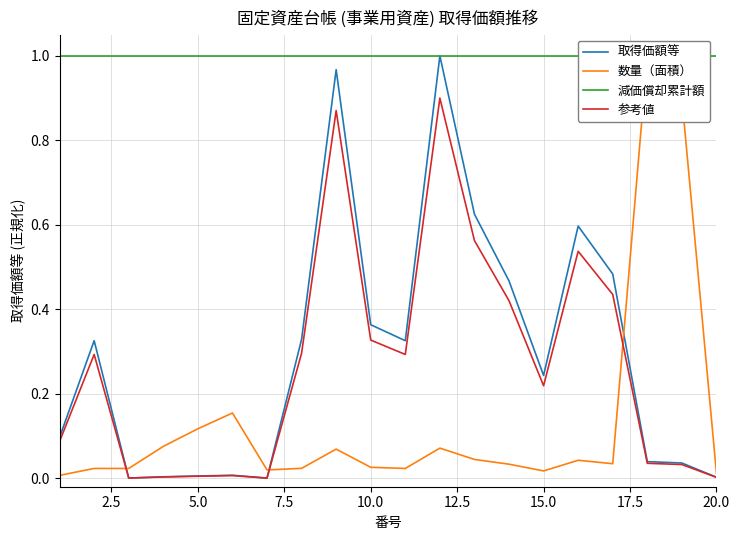

List the series in order of their peak value, lowest first.

参考値, 取得価額等, 数量（面積）, 減価償却累計額